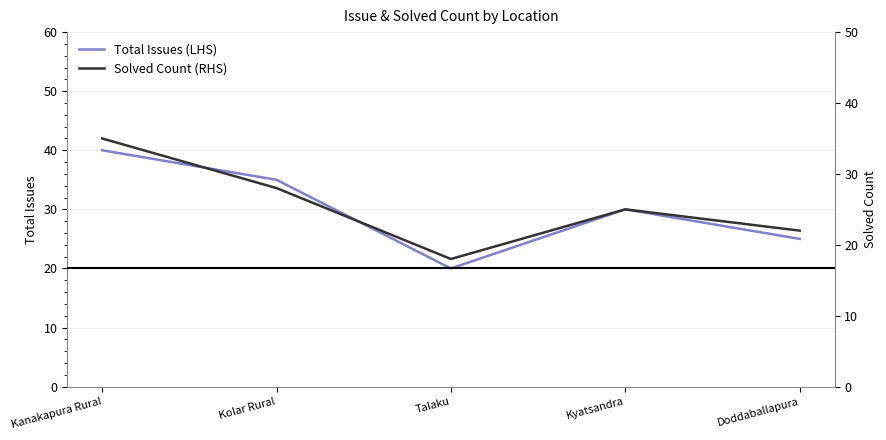

What is the value of the Total Issues (LHS) point at the 2nd from the left?

35